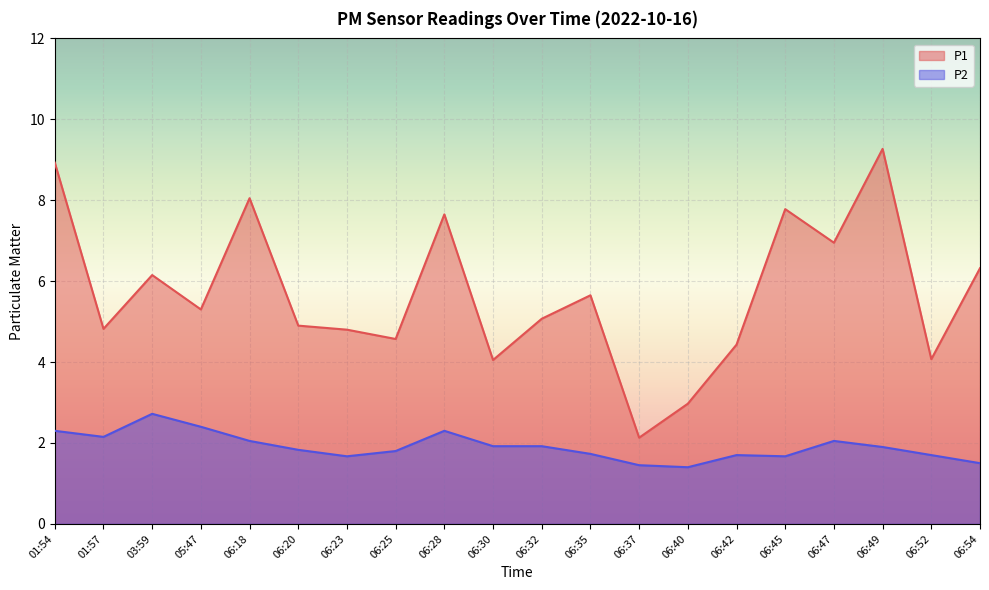

Reading left to right, extract all data points from this chart.

P1: 01:54=8.9	01:57=4.8	03:59=6.2	05:47=5.3	06:18=8.1	06:20=4.9	06:23=4.8	06:25=4.6	06:28=7.7	06:30=4.0	06:32=5.1	06:35=5.7	06:37=2.1	06:40=3.0	06:42=4.4	06:45=7.8	06:47=7.0	06:49=9.3	06:52=4.1	06:54=6.3
P2: 01:54=2.3	01:57=2.1	03:59=2.7	05:47=2.4	06:18=2.0	06:20=1.8	06:23=1.7	06:25=1.8	06:28=2.3	06:30=1.9	06:32=1.9	06:35=1.7	06:37=1.4	06:40=1.4	06:42=1.7	06:45=1.7	06:47=2.0	06:49=1.9	06:52=1.7	06:54=1.5